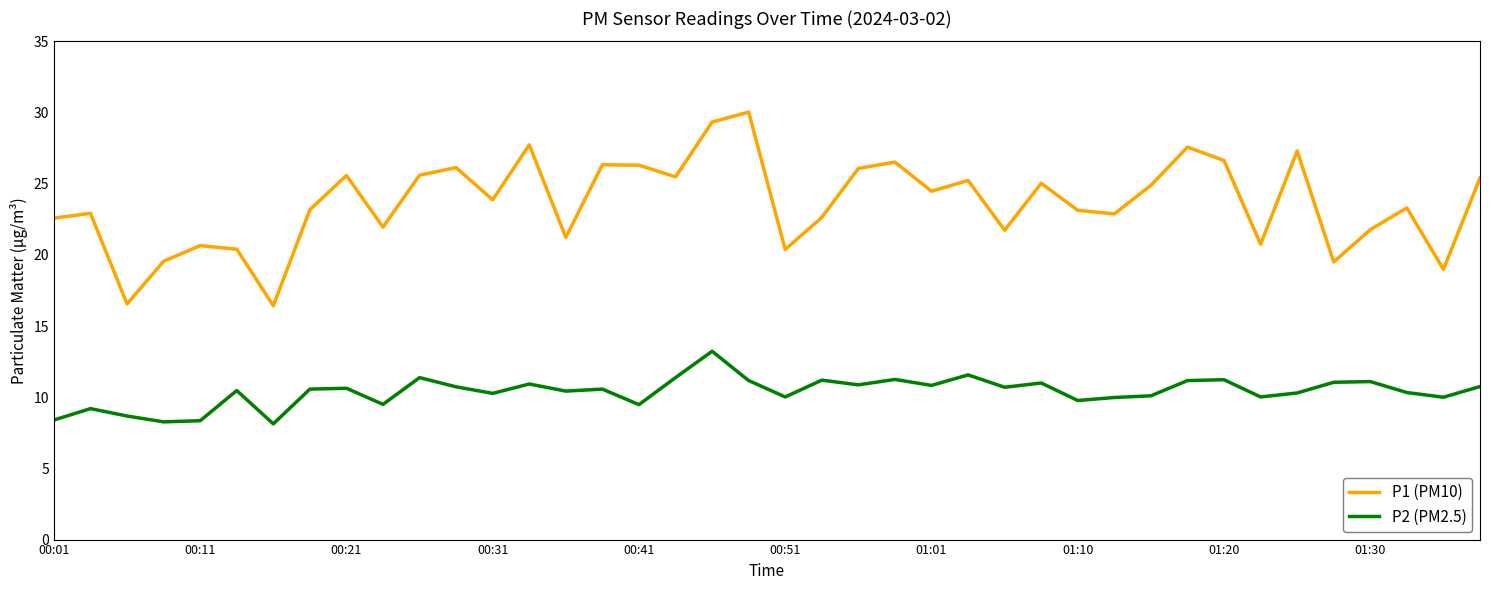

What is the maximum value for P2 (PM2.5)?

13.2